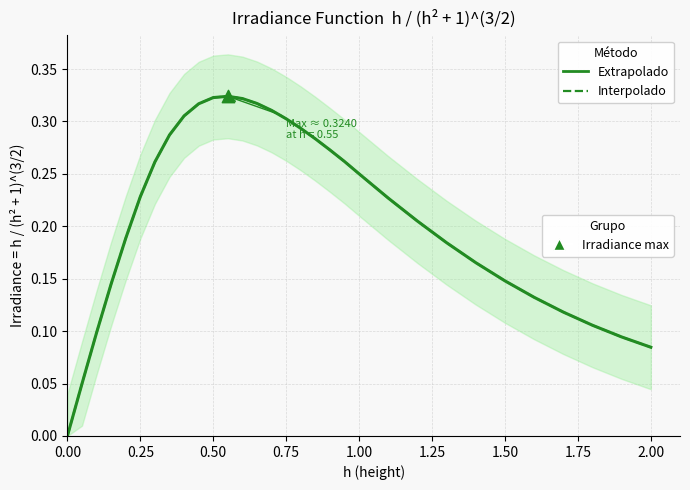

Which series reaches the maximum Y coordinate?

Irradiance (Extrapolado)